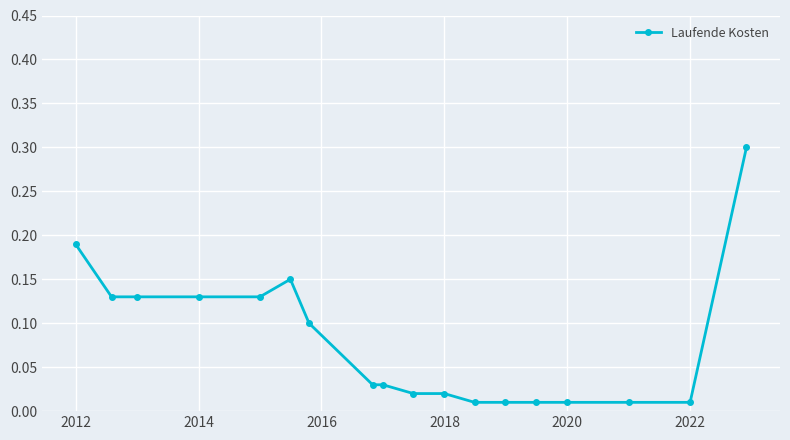

True or false: the data has more than 0 interior local peaks.

True